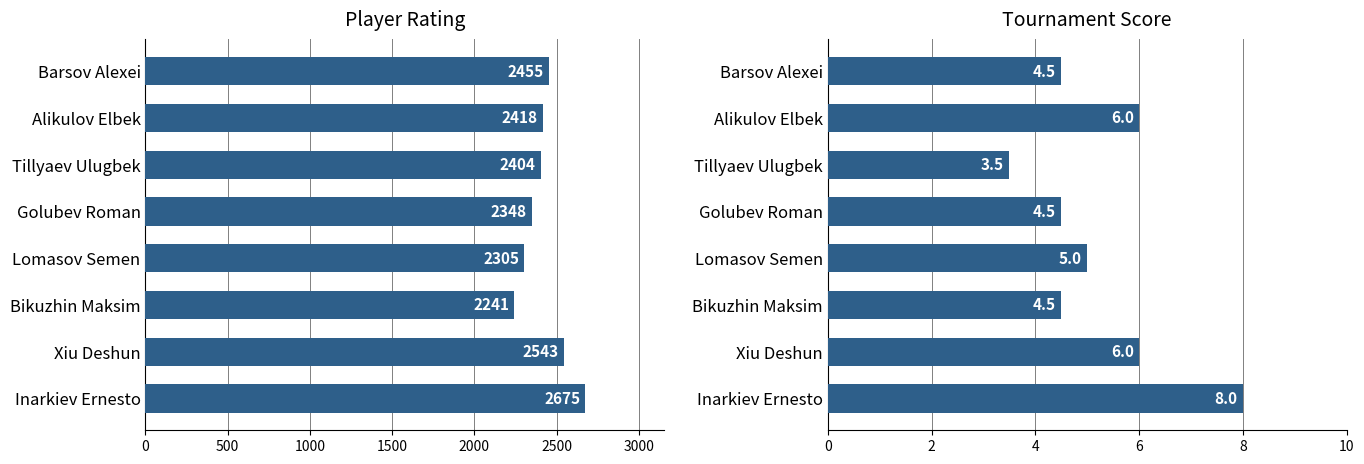

What are all the series names shown in the legend?

Rating, Score